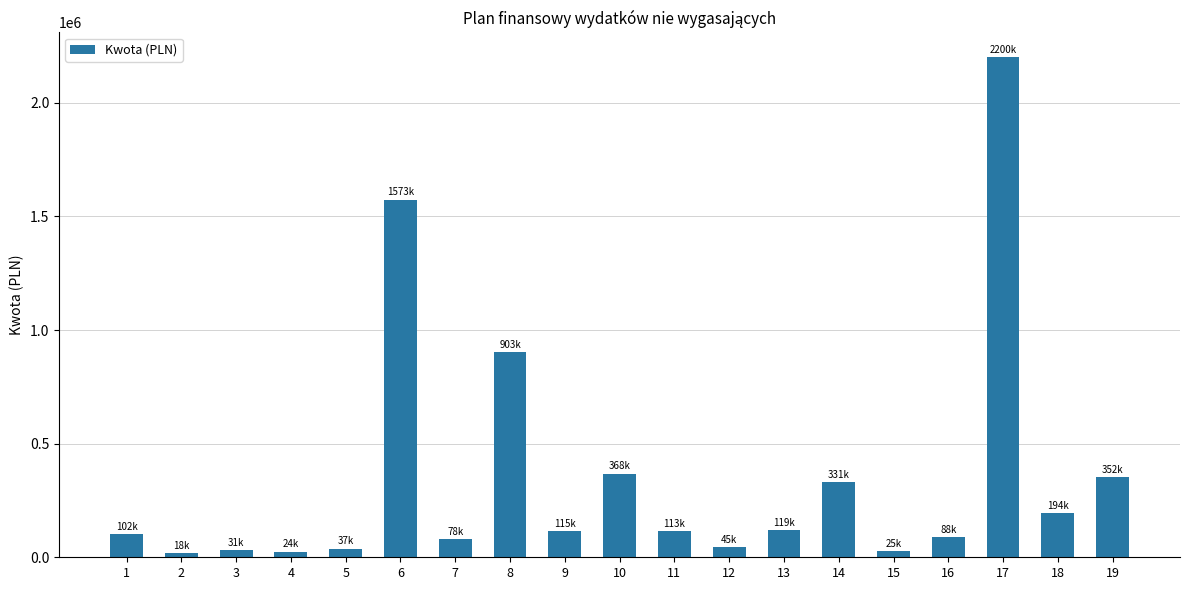

Are the bars horizontal?

No